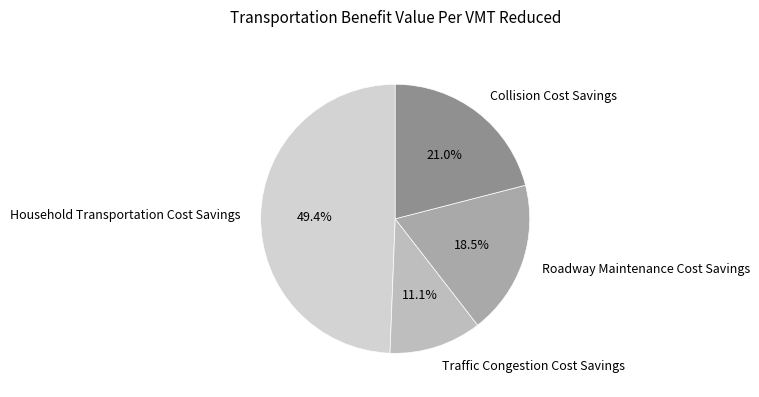

Combined, do Roadway Maintenance Cost Savings and Collision Cost Savings account for over 50%?

No